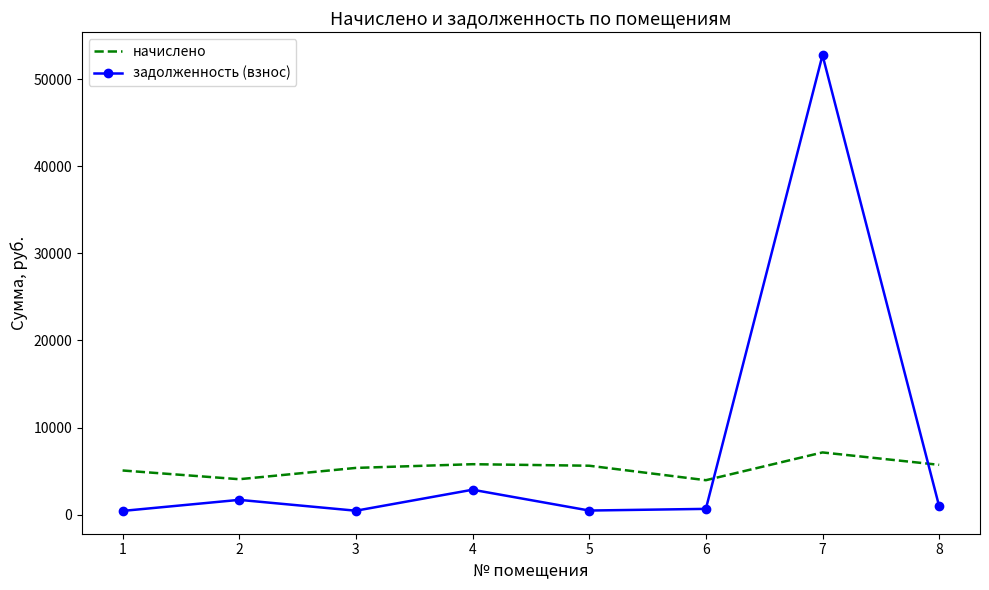

What is the difference between the maximum and minimum values in the начислено series?

3188.6